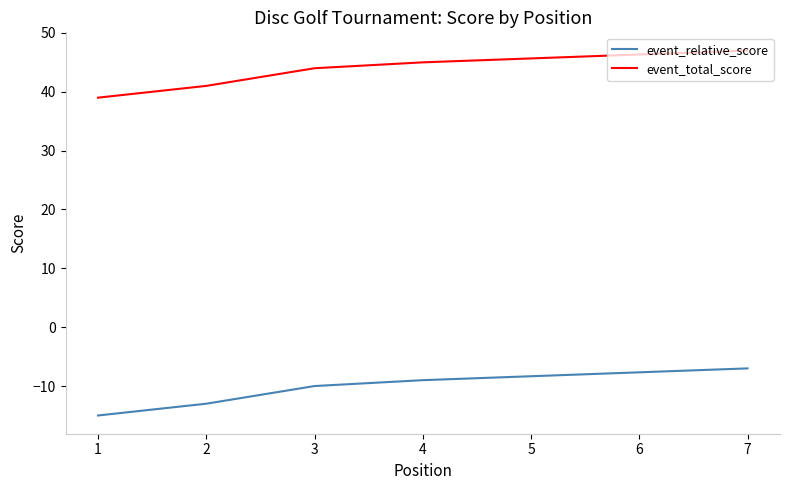

The event_relative_score series shows -21 at 0. True or false?

False